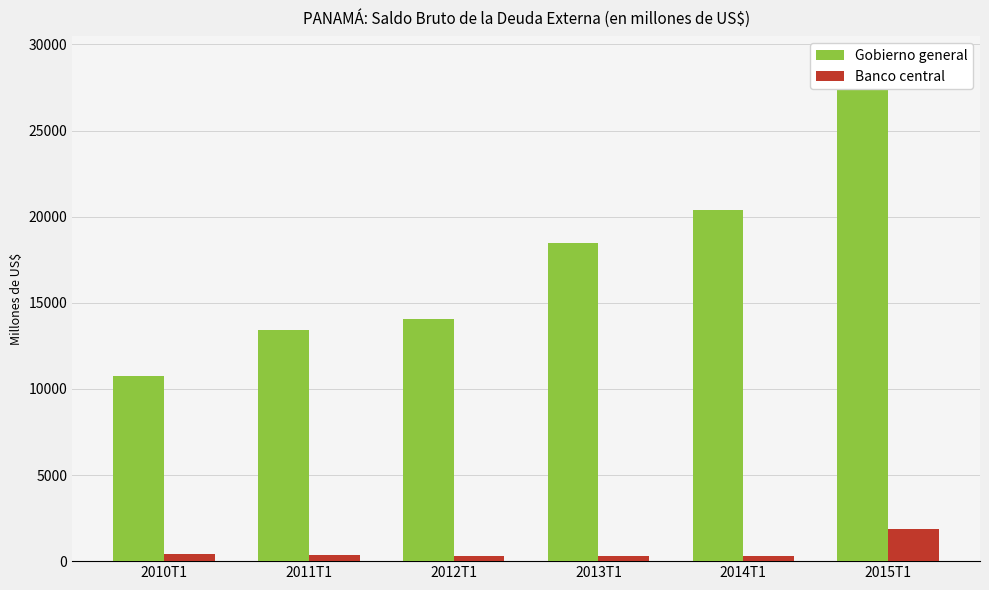

How many distinct data groups are displayed?

2